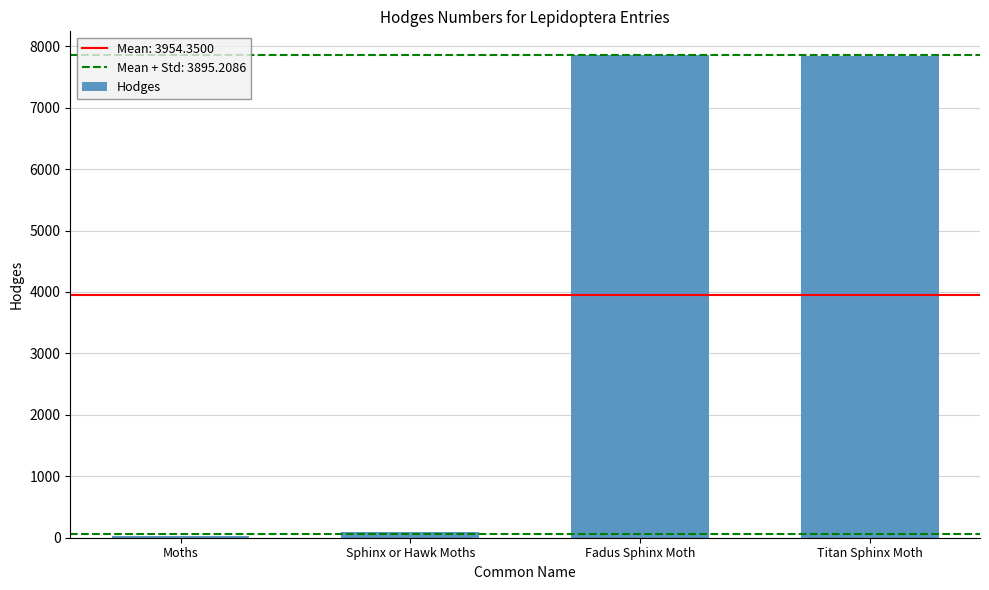

What is the greatest value displayed?

7850.0